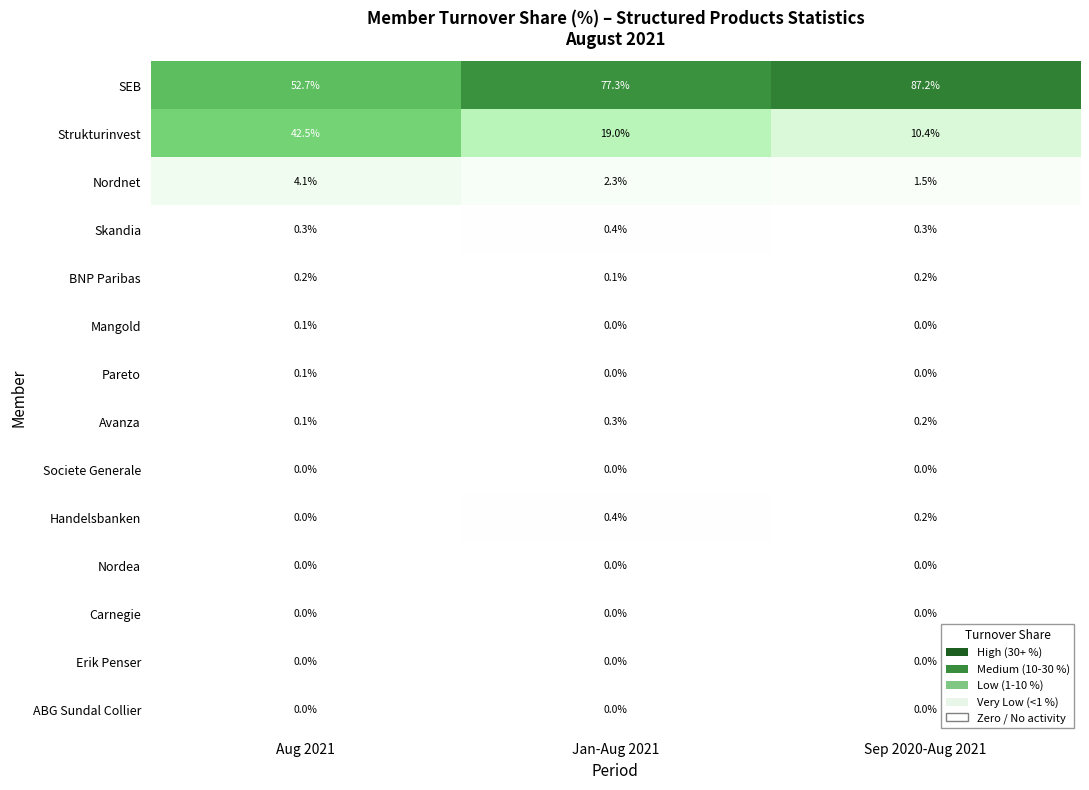

At which label does Strukturinvest reach its peak?

Aug 2021